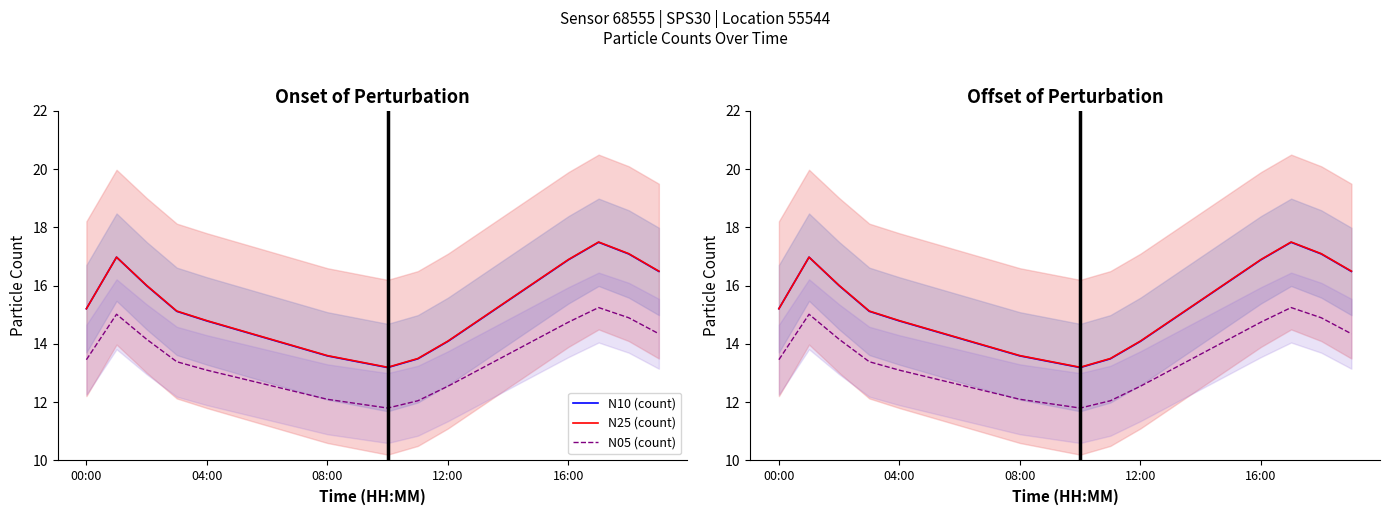

Is this an area chart (filled region under the line)?

No